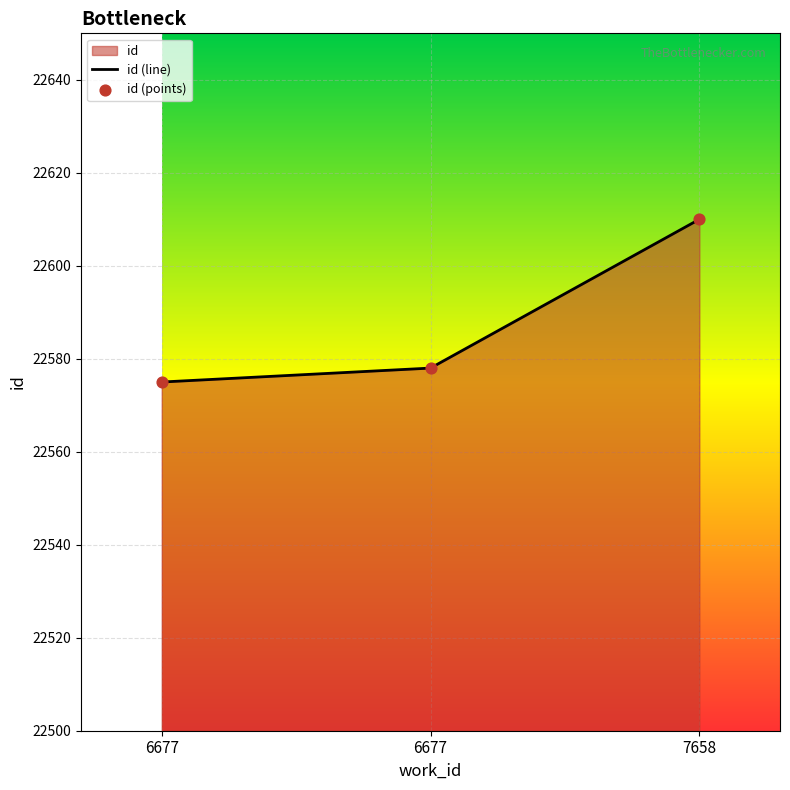

Approximately how many times larger is the value at 6677 compared to 6677?

1.0